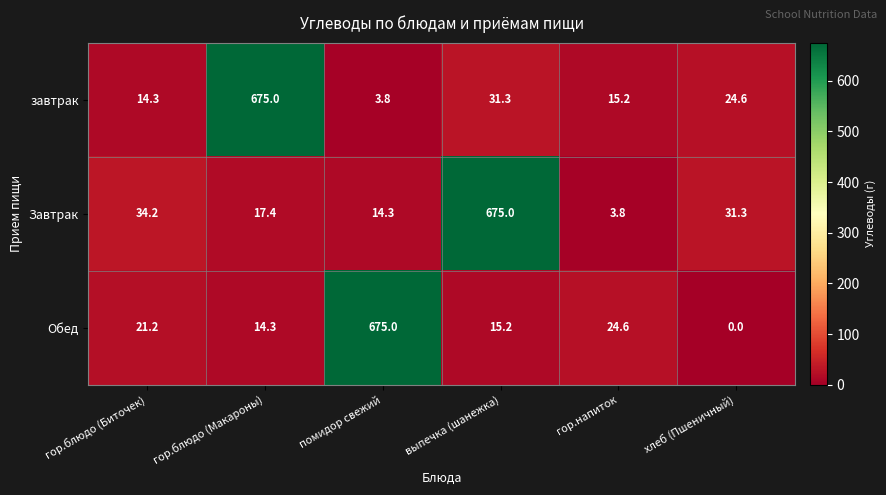

How many data points in Обед are less than 21?

3